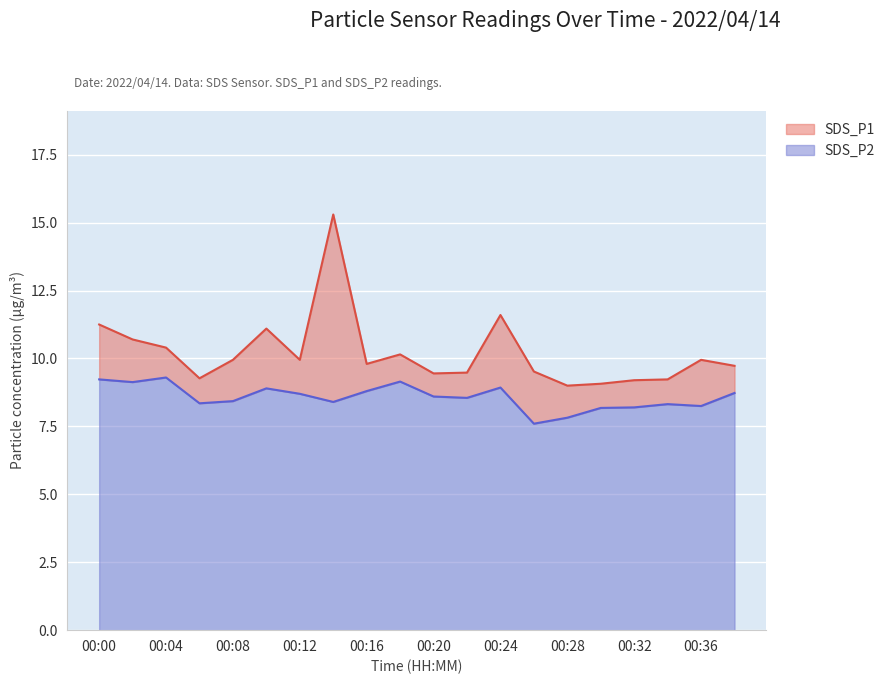

At which label does SDS_P2 reach its peak?

00:04